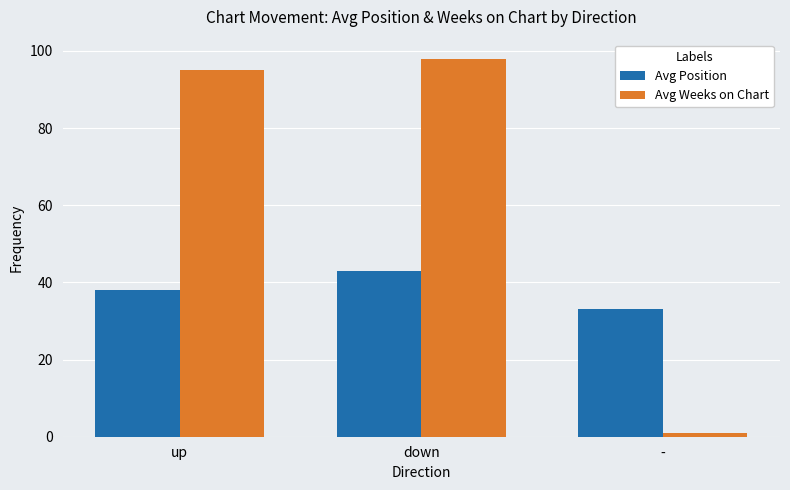

Is it true that Avg Weeks on Chart equals 1 at -?

True